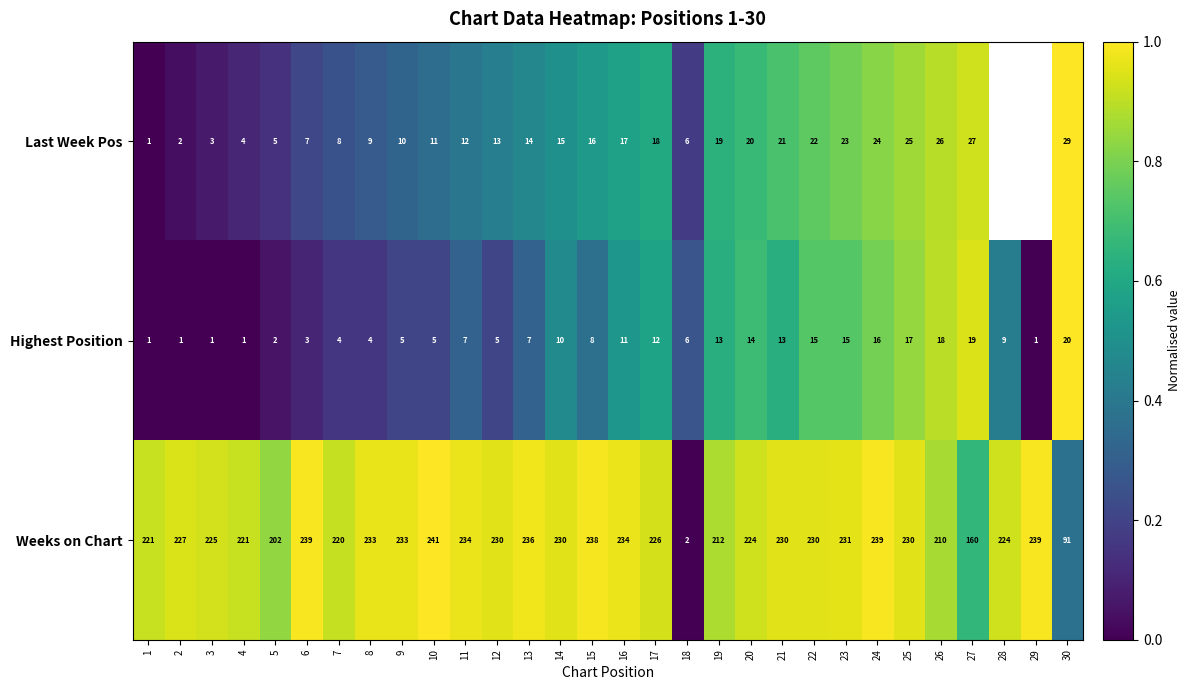

What is the sum of the Highest Position values at 14 and 18?

16